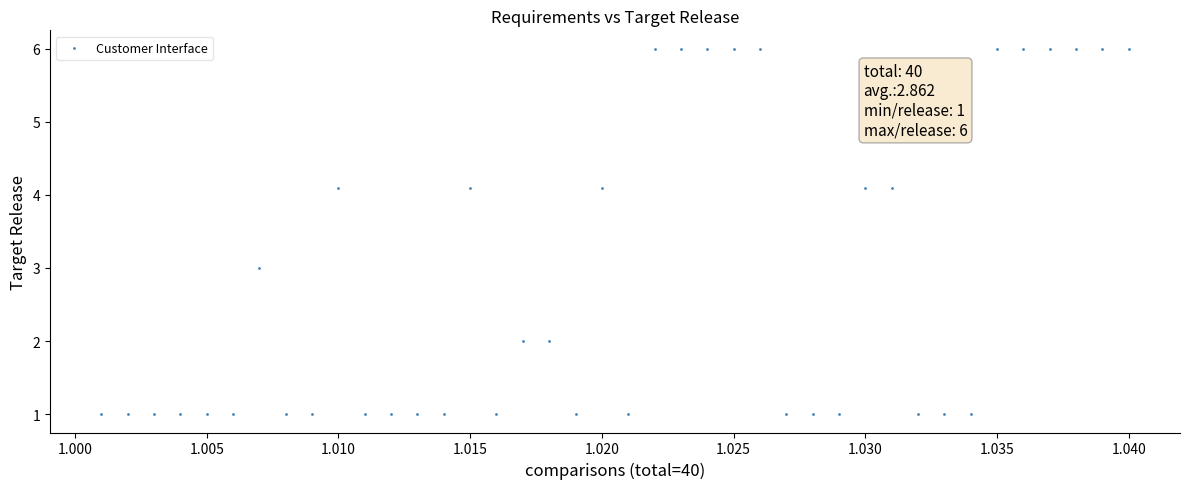

What is the range of Y values (max minus min)?

5.0